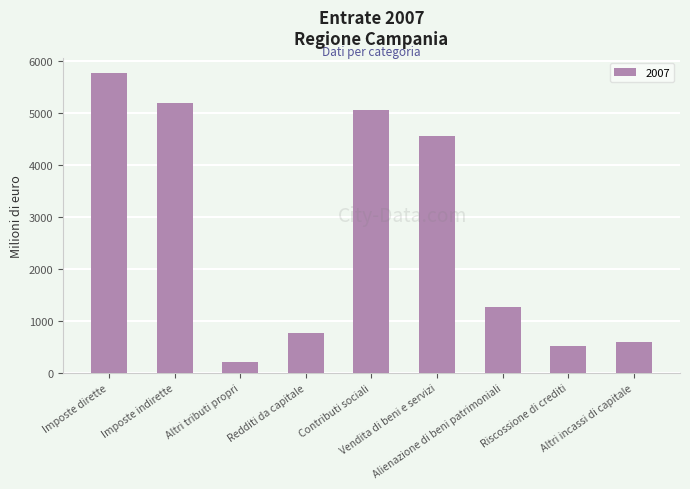

What is the average value?

2656.4